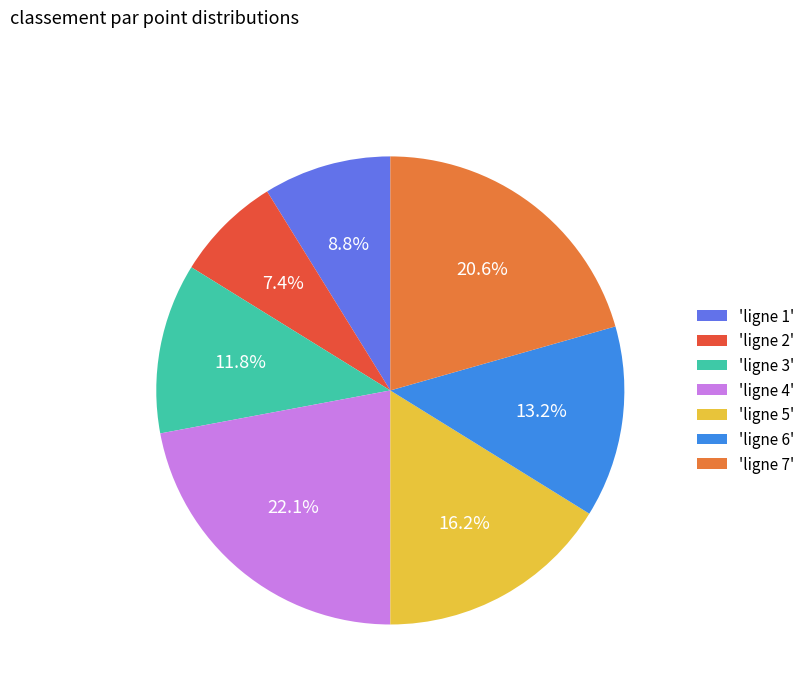

Does any single category account for the majority?

No